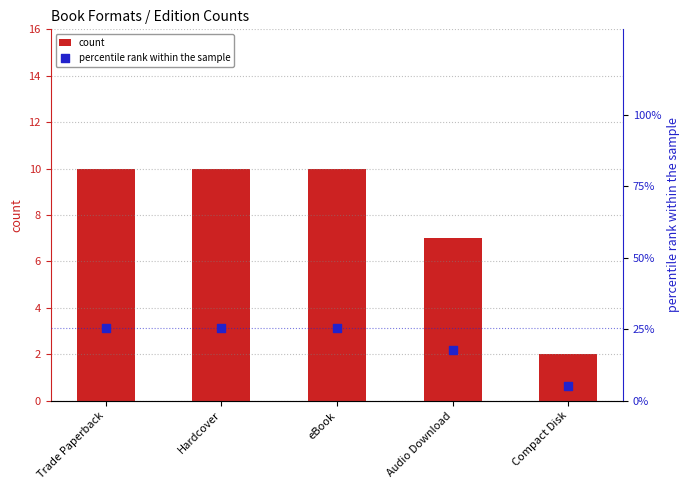

Is the value of percentile rank within the sample at Trade Paperback greater than the value of count at eBook?

Yes